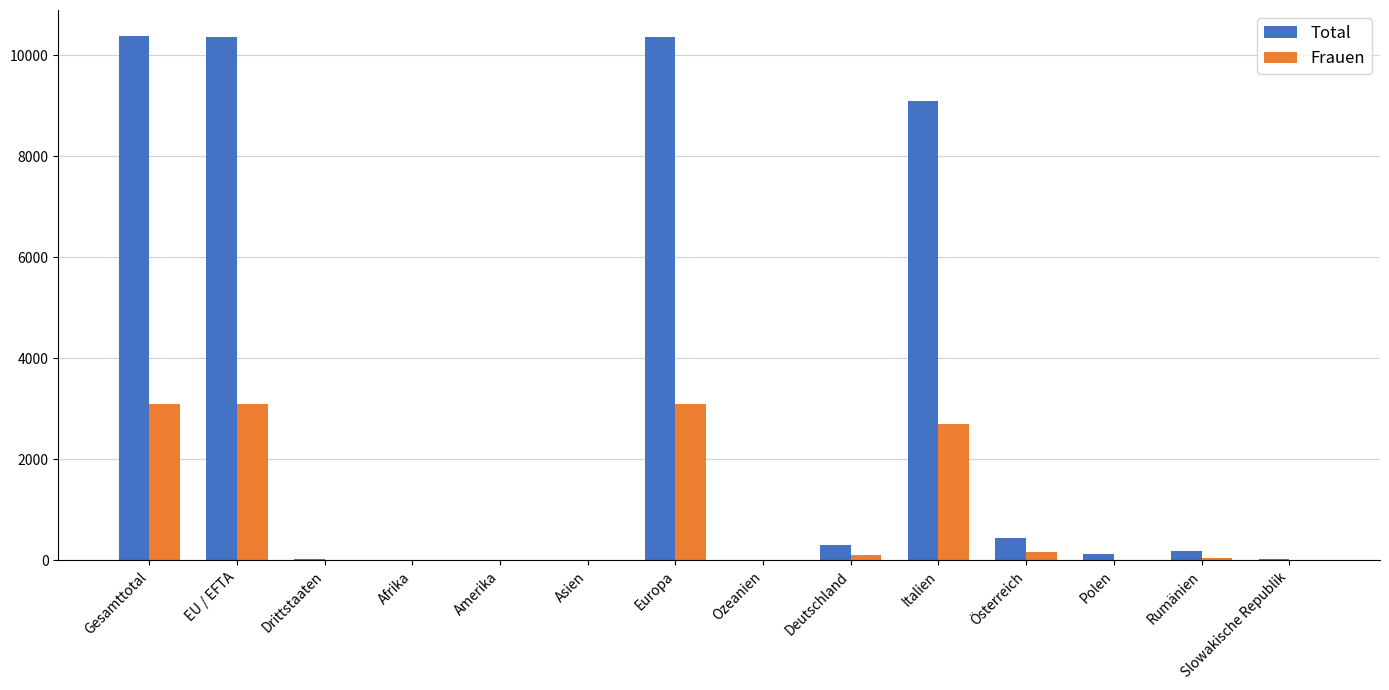

True or false: Total has a value of 15780 at Gesamttotal.

False